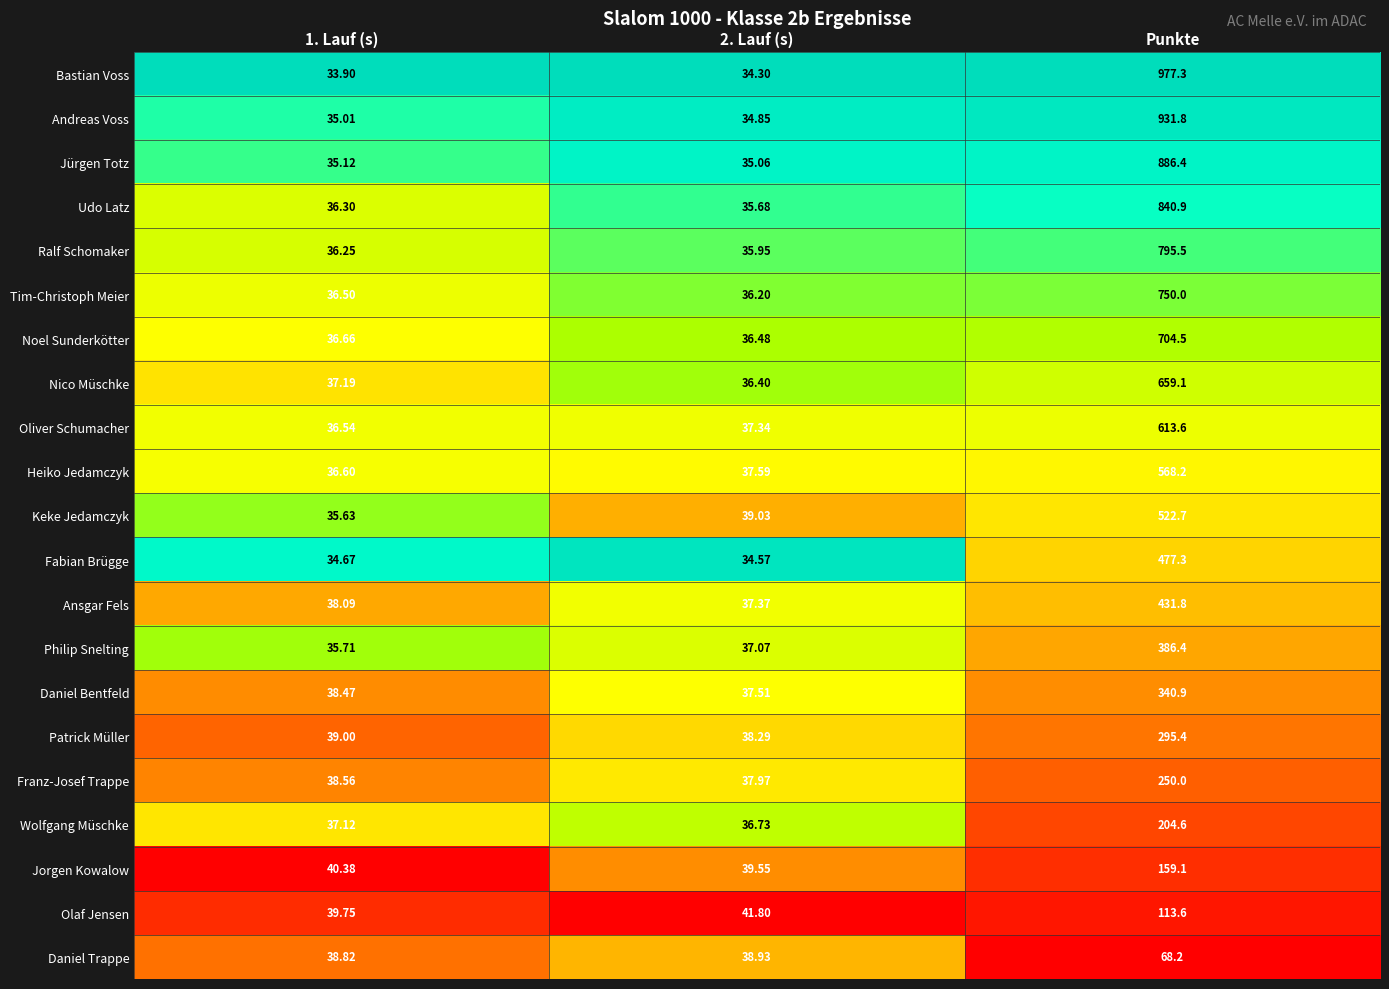

Which label corresponds to the largest value in the chart?

Punkte